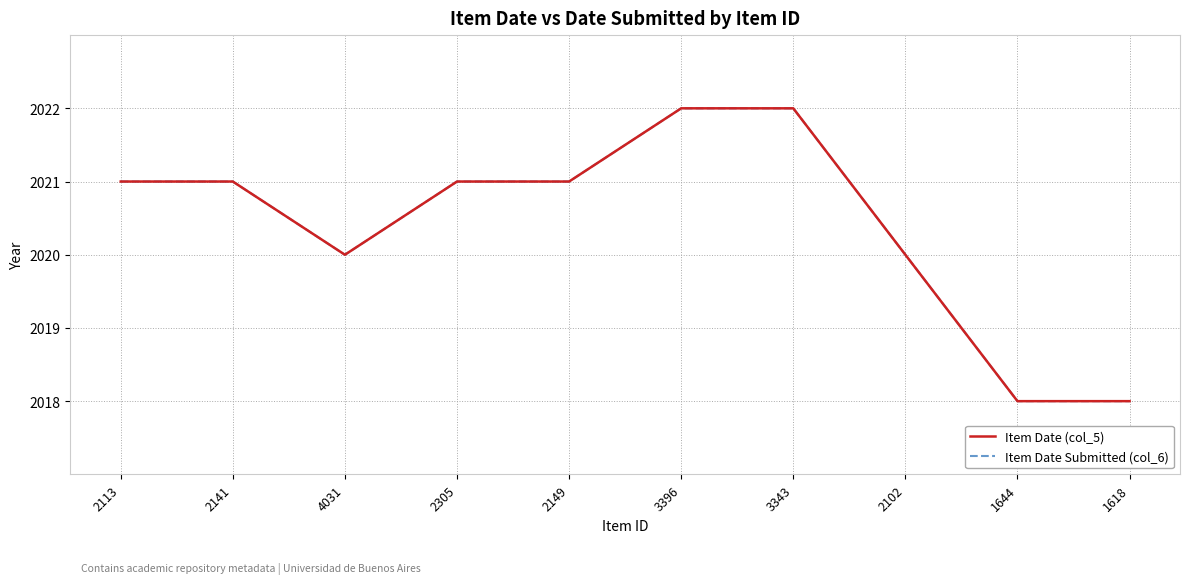

What is the sum of all Item Date (col_5) values?

20204